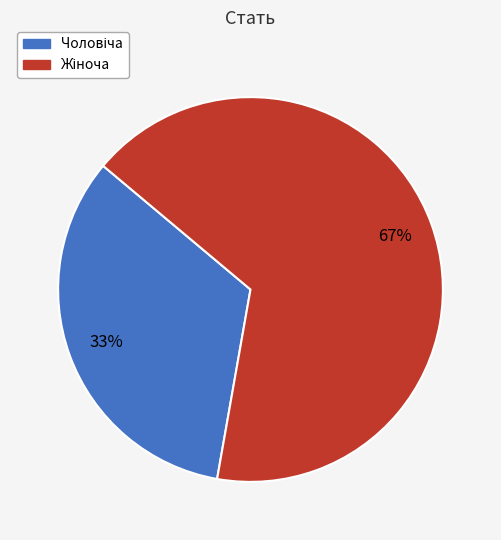

To the nearest percent, what is the average slice percentage?

50%